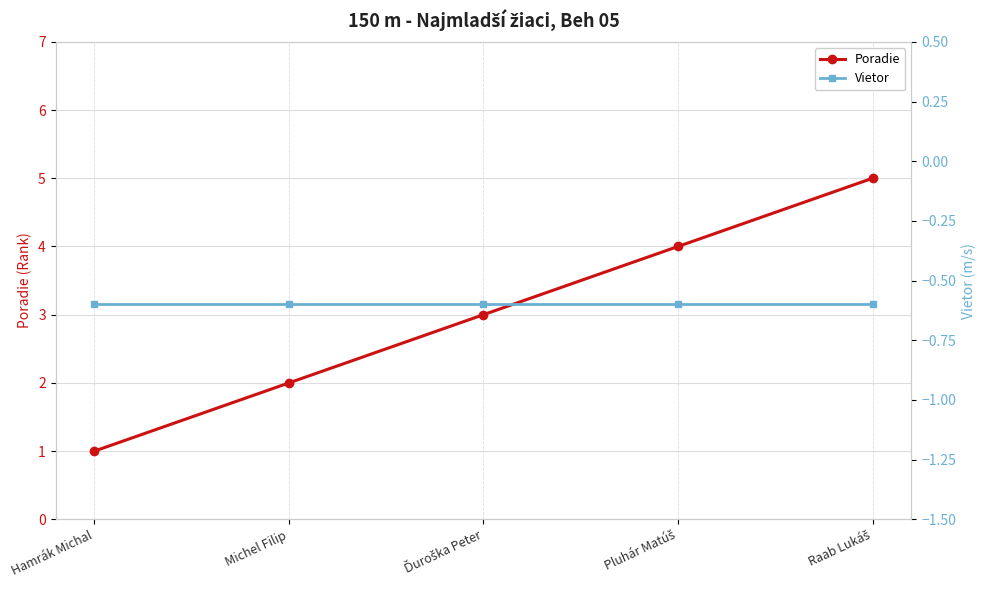

What is the sum of all Poradie values?

15